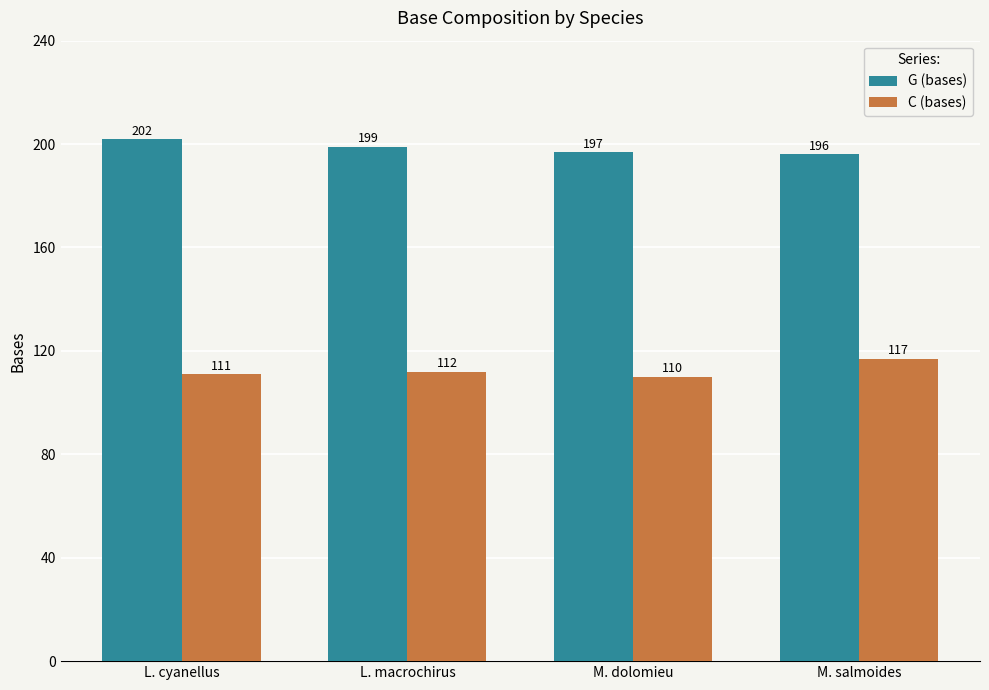

What is the label of the 1st bar from the left?

L. cyanellus